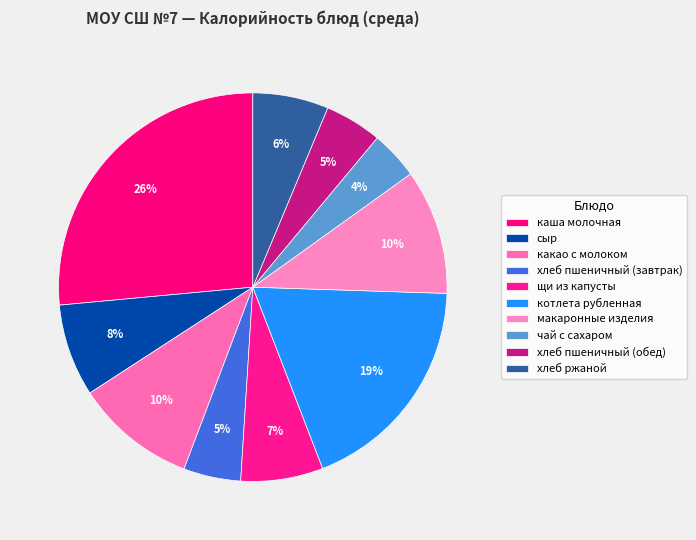

Which has a higher value, чай с сахаром or каша молочная?

каша молочная